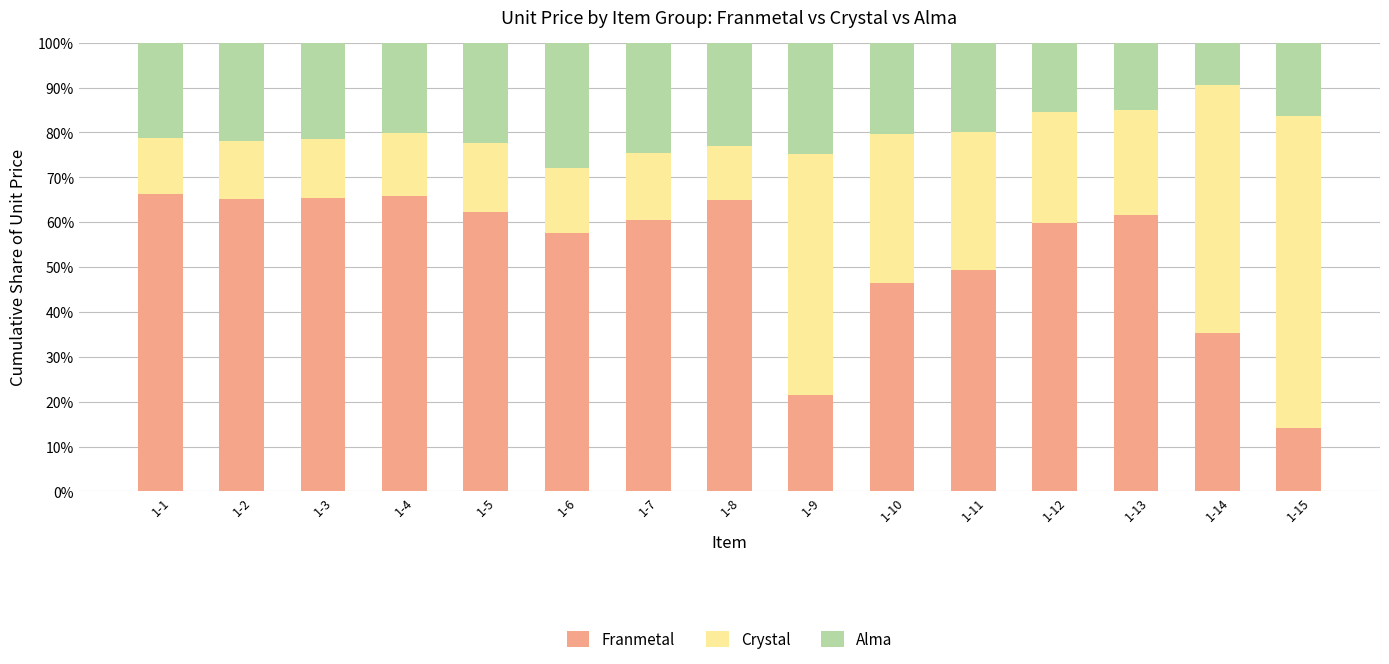

What is the total value across all series at 1-7?

100.0